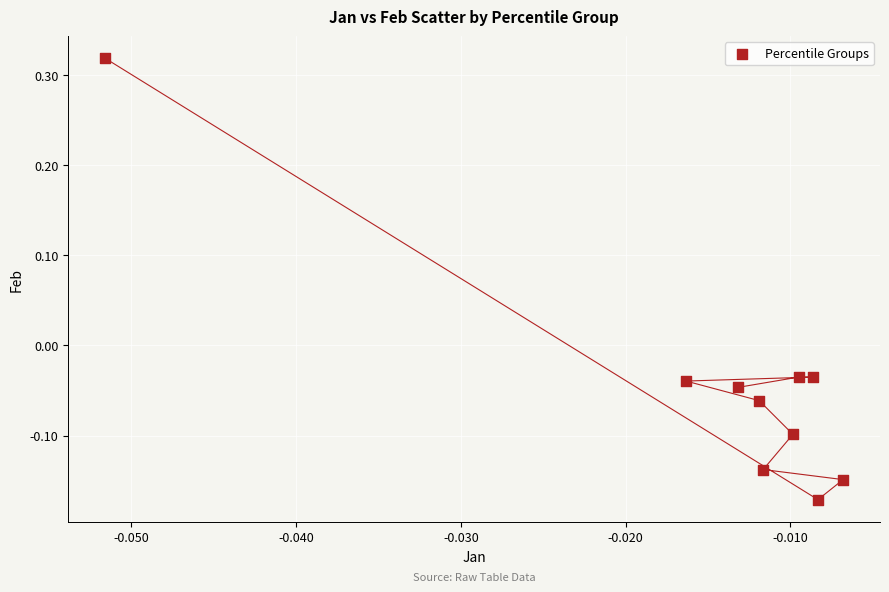

What is the range of Y values (max minus min)?

0.5